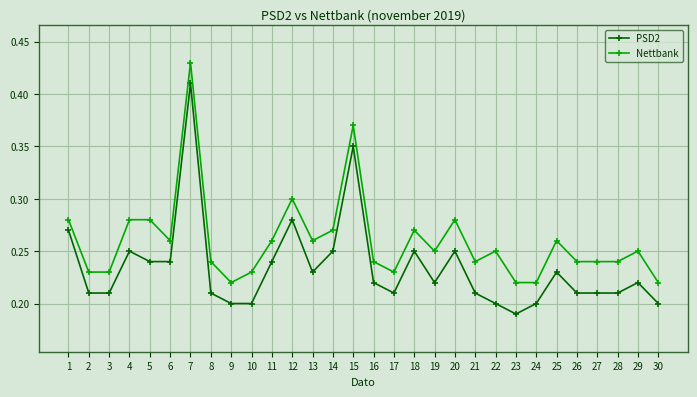

True or false: Nettbank has more than 2 interior local peaks.

True